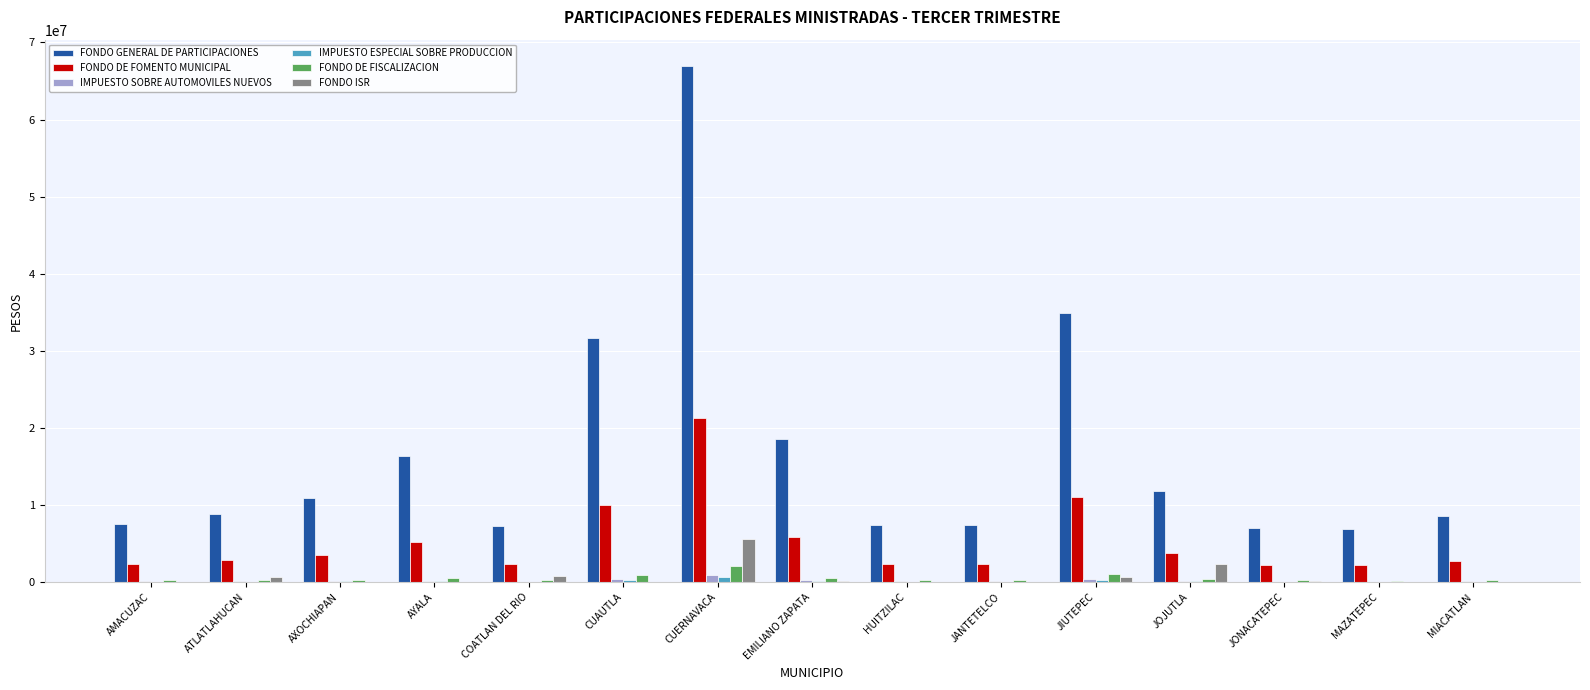

Between AYALA and CUAUTLA, which series saw the biggest shift?

FONDO GENERAL DE PARTICIPACIONES